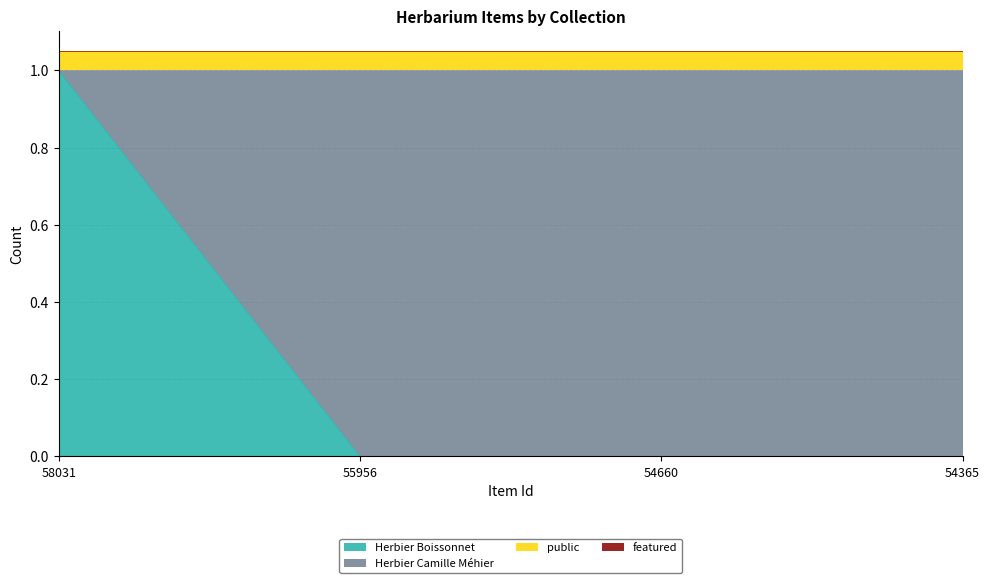

List the labels in order of value, smallest first.

55956, 54660, 54365, 58031